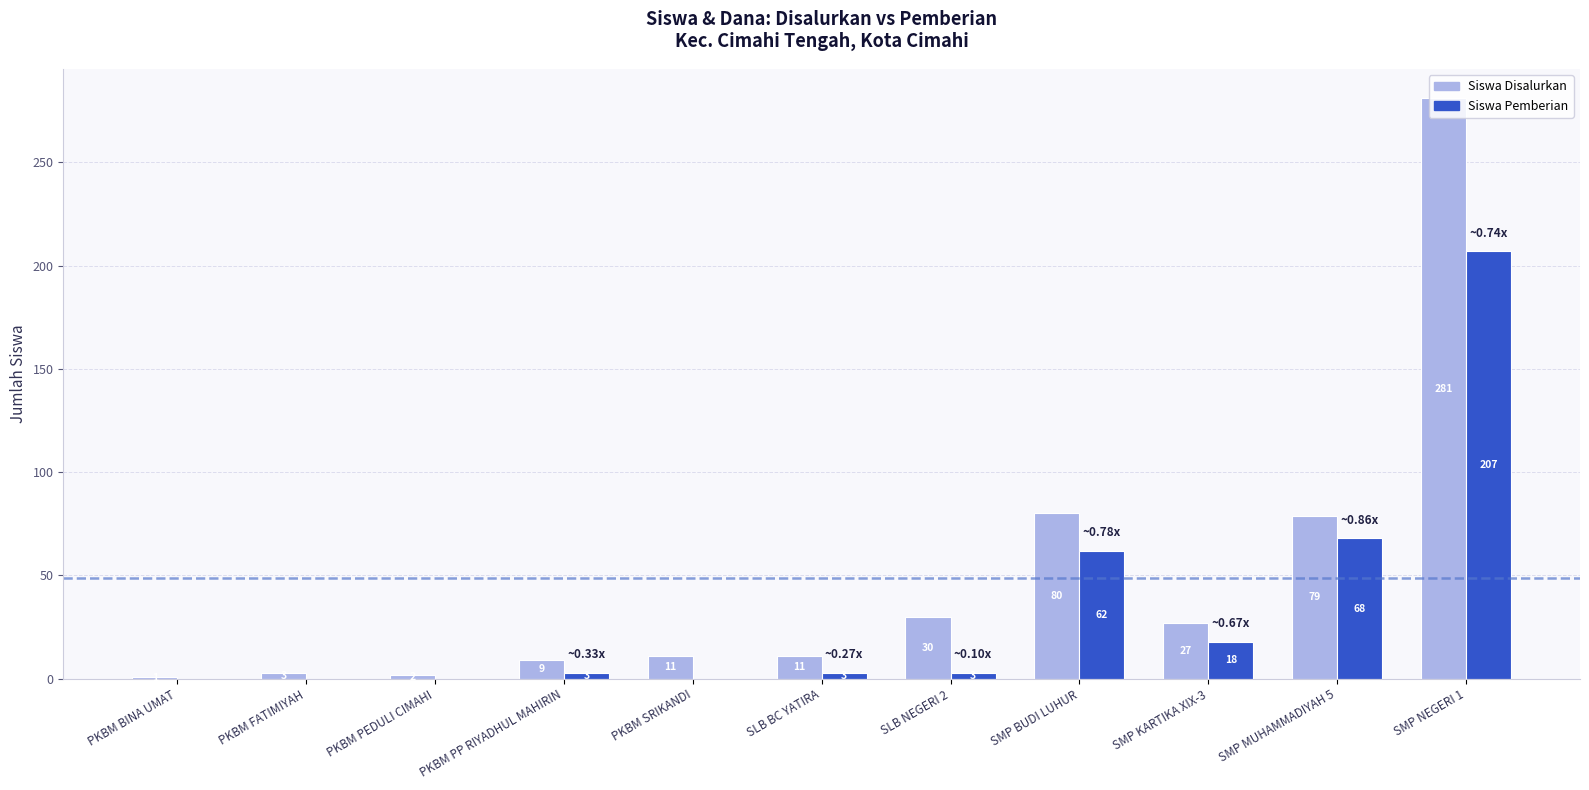

What is the sum of the Siswa Pemberian values at SMP MUHAMMADIYAH 5 and SLB BC YATIRA?

71